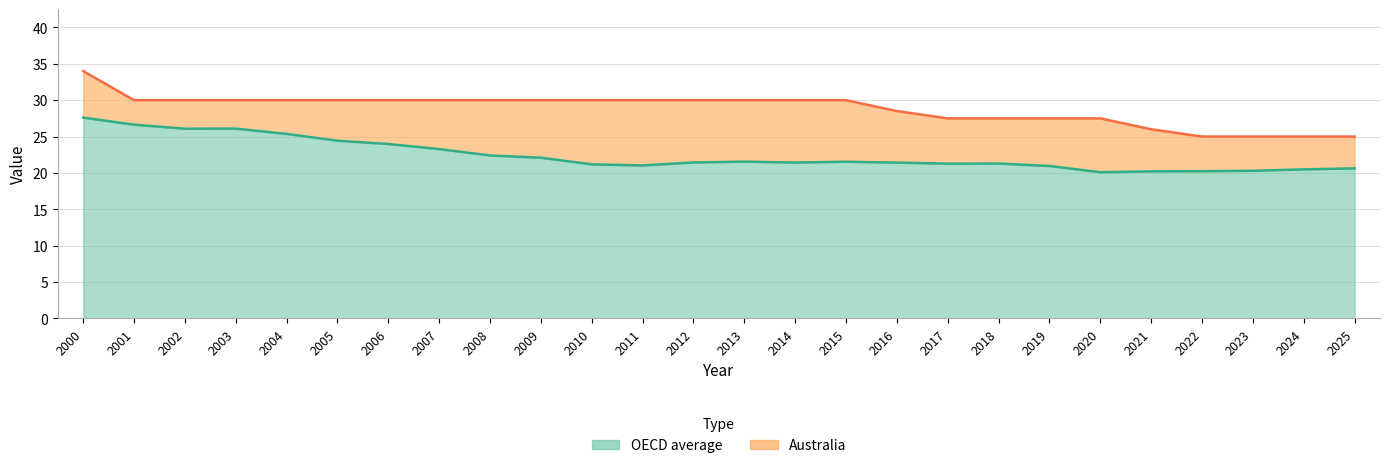

Which series has the largest range (max minus min)?

Australia